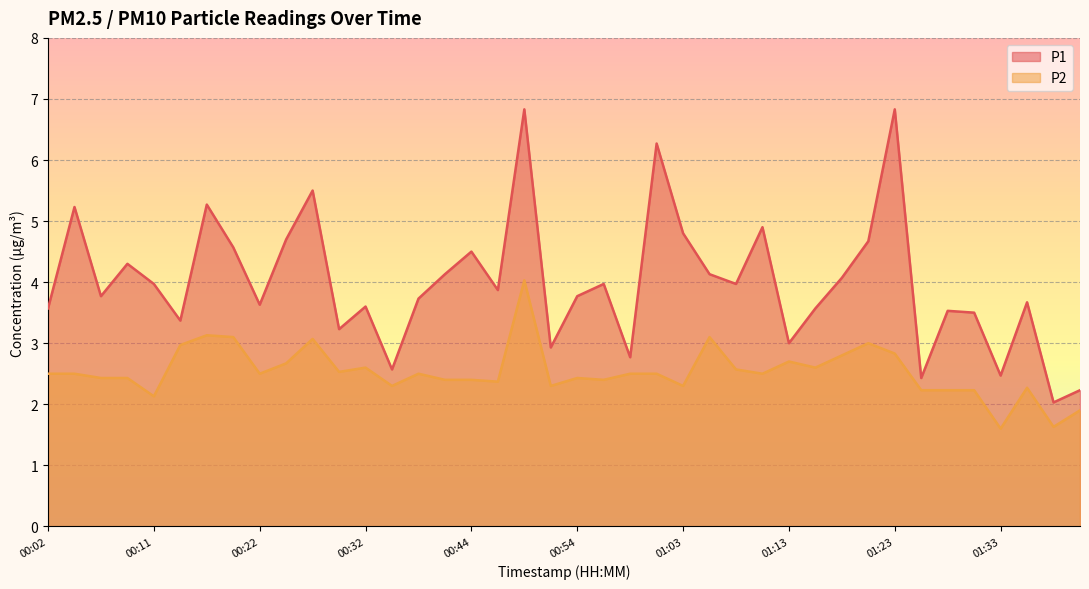

Reading right to left, what are all the values shown in this chart?

P1: 01:40=2.2	01:38=2.0	01:36=3.7	01:33=2.5	01:31=3.5	01:28=3.5	01:26=2.4	01:23=6.8	01:21=4.7	01:18=4.1	01:16=3.6	01:13=3.0	01:11=4.9	01:08=4.0	01:06=4.1	01:03=4.8	01:01=6.3	00:59=2.8	00:56=4.0	00:54=3.8	00:51=2.9	00:48=6.8	00:46=3.9	00:44=4.5	00:41=4.1	00:38=3.7	00:36=2.6	00:32=3.6	00:30=3.2	00:27=5.5	00:24=4.7	00:22=3.6	00:19=4.6	00:17=5.3	00:14=3.4	00:11=4.0	00:09=4.3	00:07=3.8	00:04=5.2	00:02=3.6
P2: 01:40=1.9	01:38=1.6	01:36=2.3	01:33=1.6	01:31=2.2	01:28=2.2	01:26=2.2	01:23=2.8	01:21=3.0	01:18=2.8	01:16=2.6	01:13=2.7	01:11=2.5	01:08=2.6	01:06=3.1	01:03=2.3	01:01=2.5	00:59=2.5	00:56=2.4	00:54=2.4	00:51=2.3	00:48=4.0	00:46=2.4	00:44=2.4	00:41=2.4	00:38=2.5	00:36=2.3	00:32=2.6	00:30=2.5	00:27=3.1	00:24=2.7	00:22=2.5	00:19=3.1	00:17=3.1	00:14=3.0	00:11=2.1	00:09=2.4	00:07=2.4	00:04=2.5	00:02=2.5